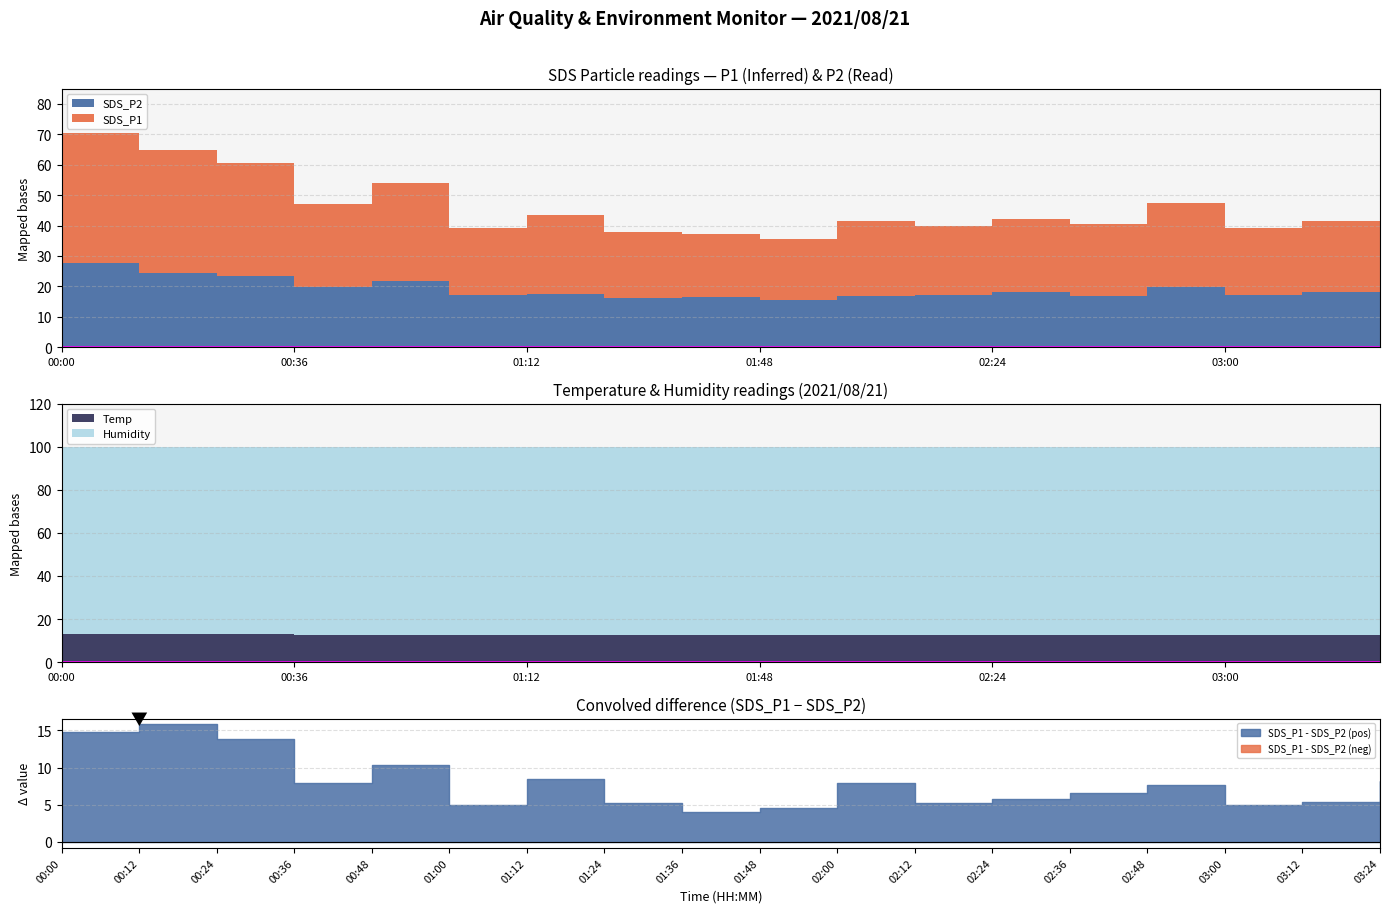

How many series are shown in this chart?

4